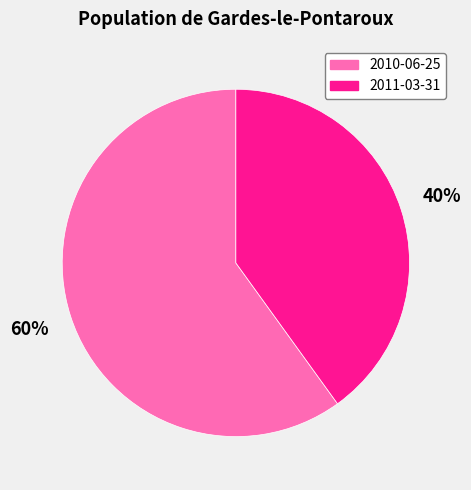

True or false: 2010-06-25 accounts for 60% of the total.

True